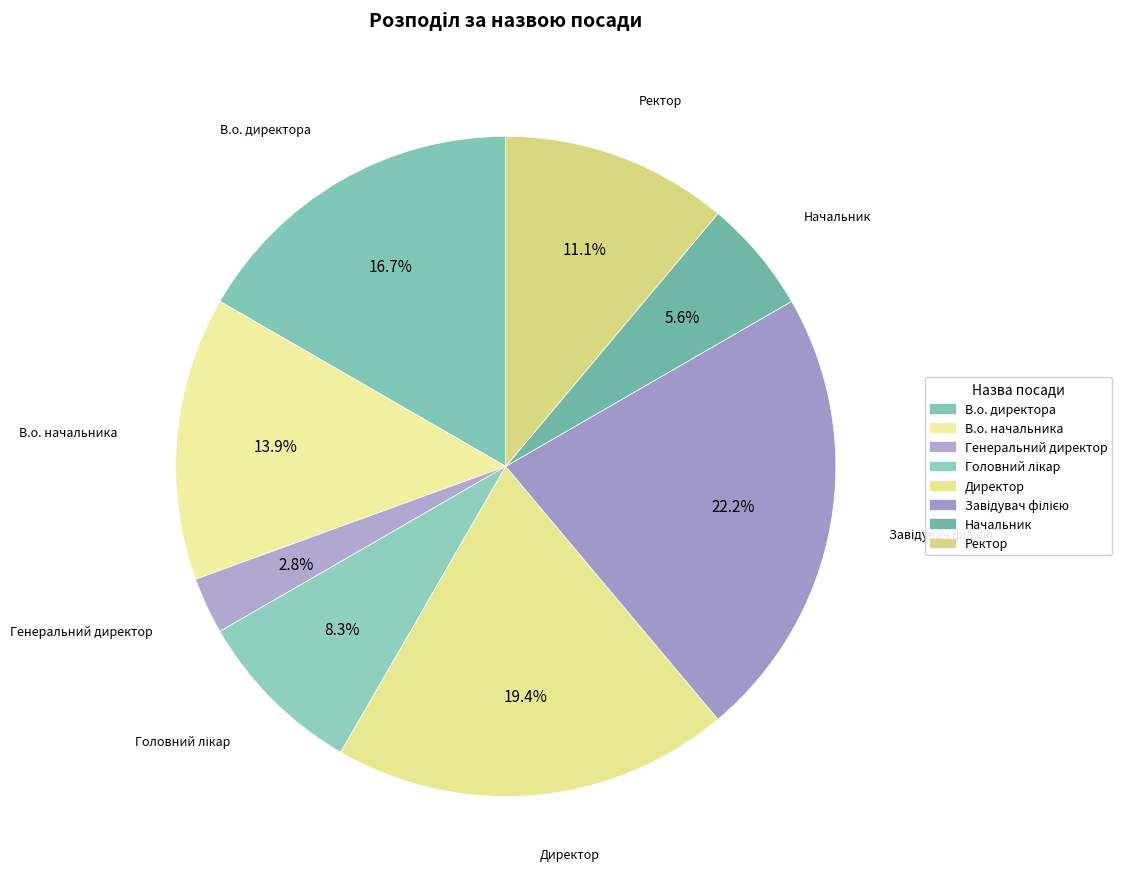

The Директор slice represents 19% of the pie. True or false?

True